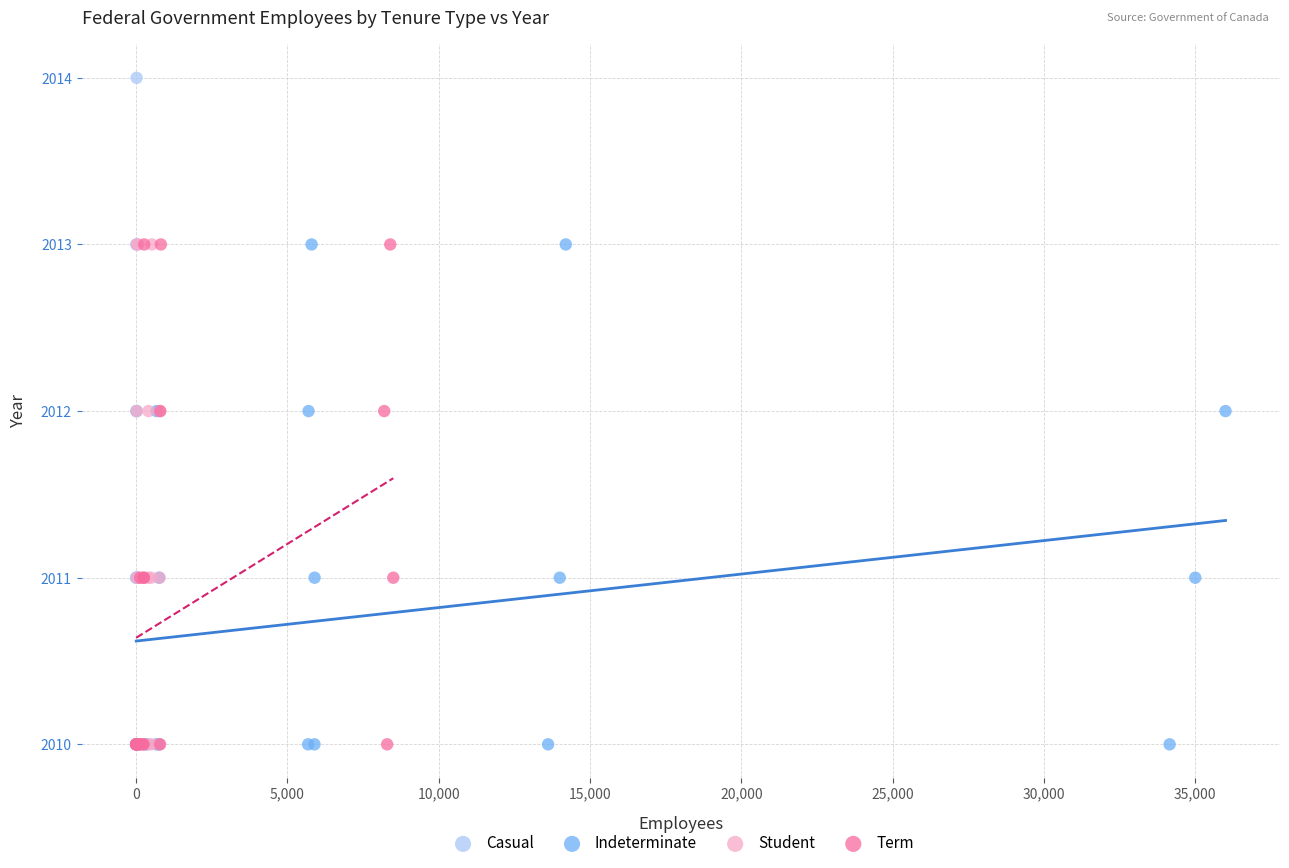

What are all the series names shown in the legend?

Casual, Indeterminate, Student, Term